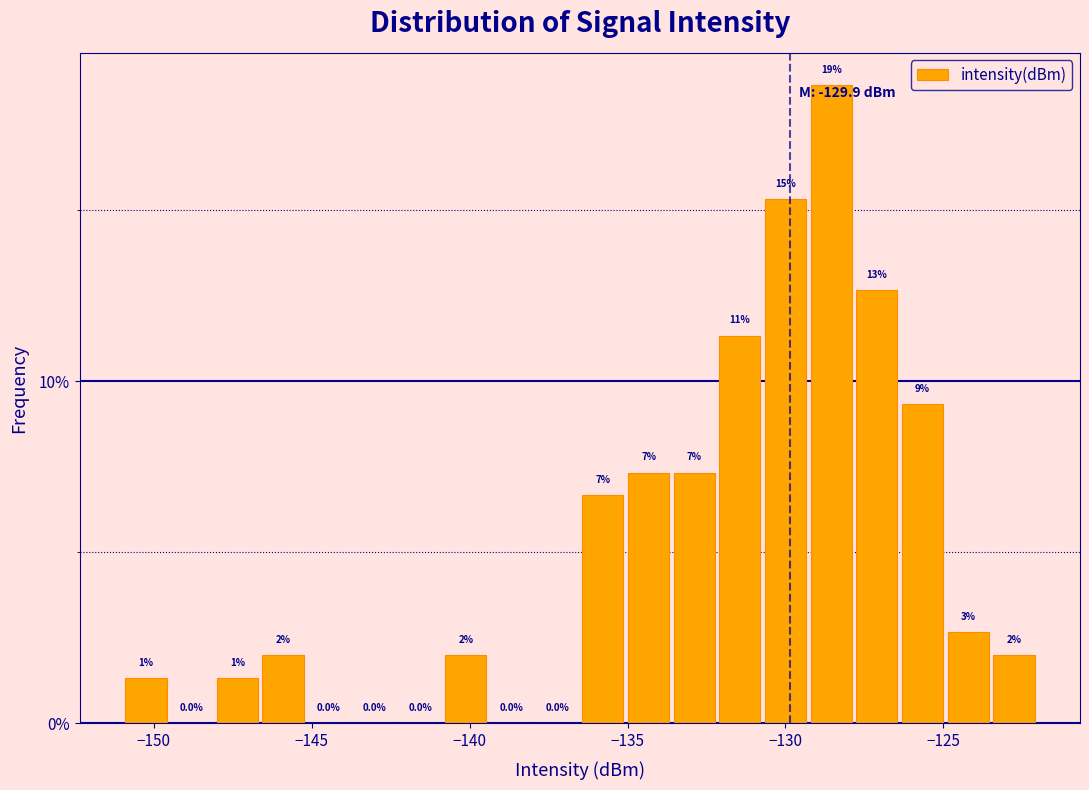

Read against the x-axis, roughly where is the centre of the tallest bar?

-128.5